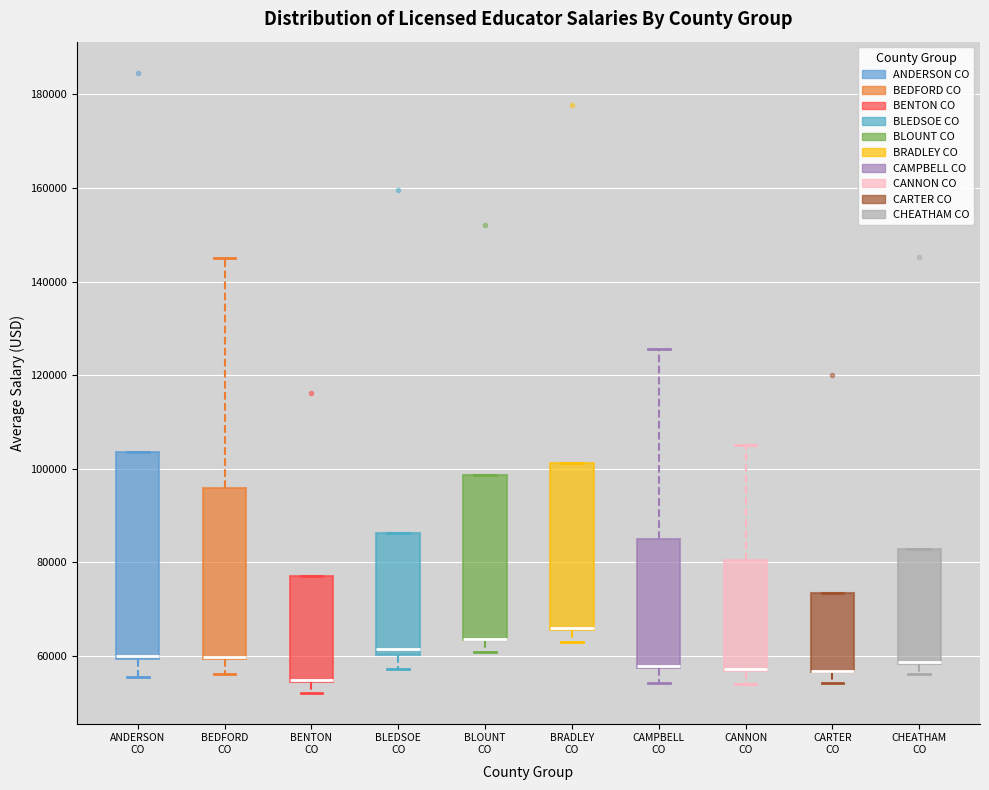

Where is the upper edge of the box for BRADLEY CO on the y-axis? The values are not printed on the chart, so give them approximately, as read against the axis.

102000